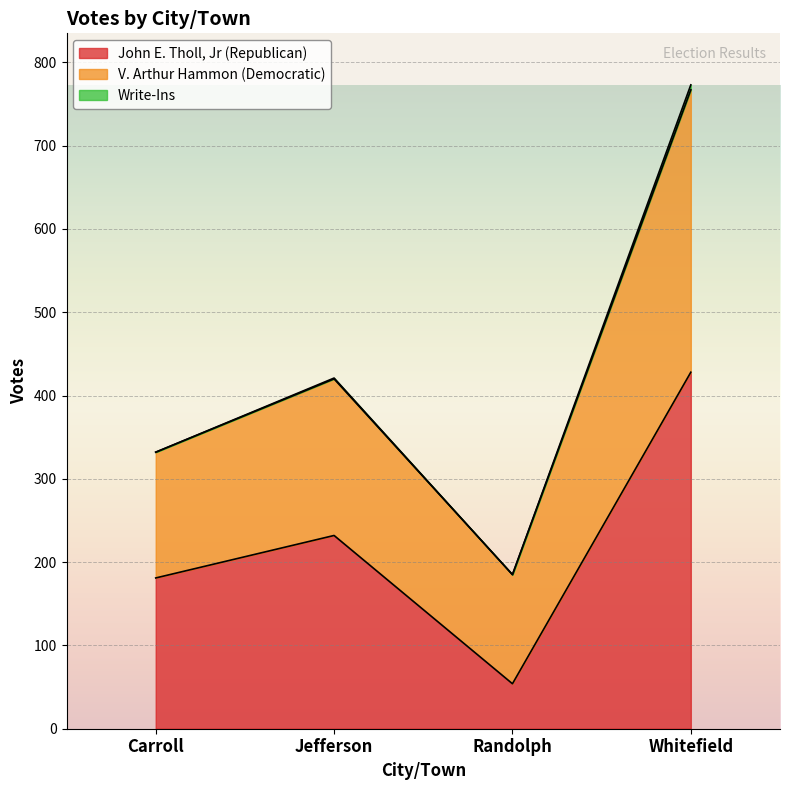

Where is John E. Tholl, Jr (Republican) nearest to the value 241?

Jefferson